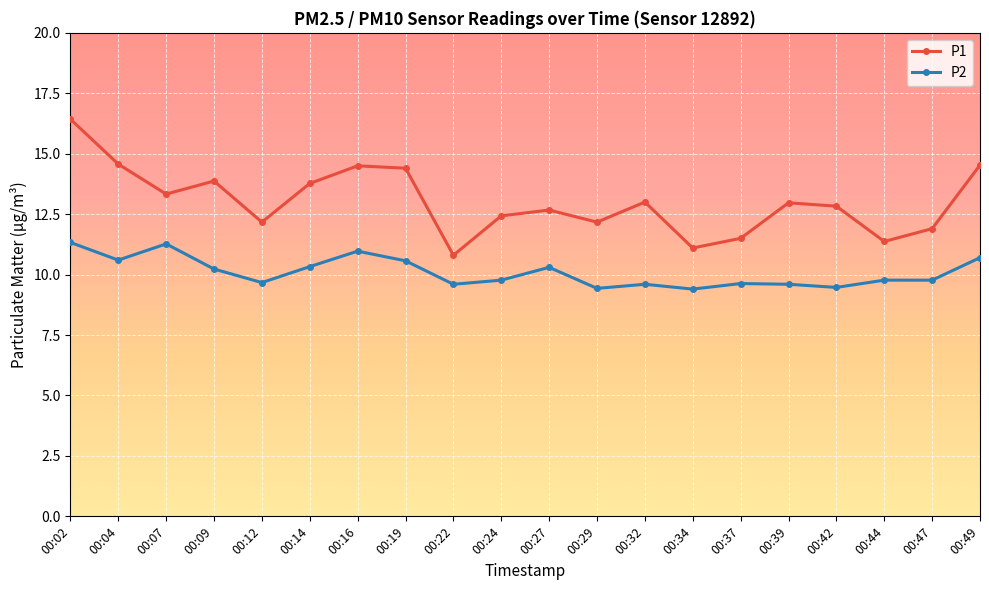

Is the value of P2 at 00:27 greater than the value of P1 at 00:29?

No